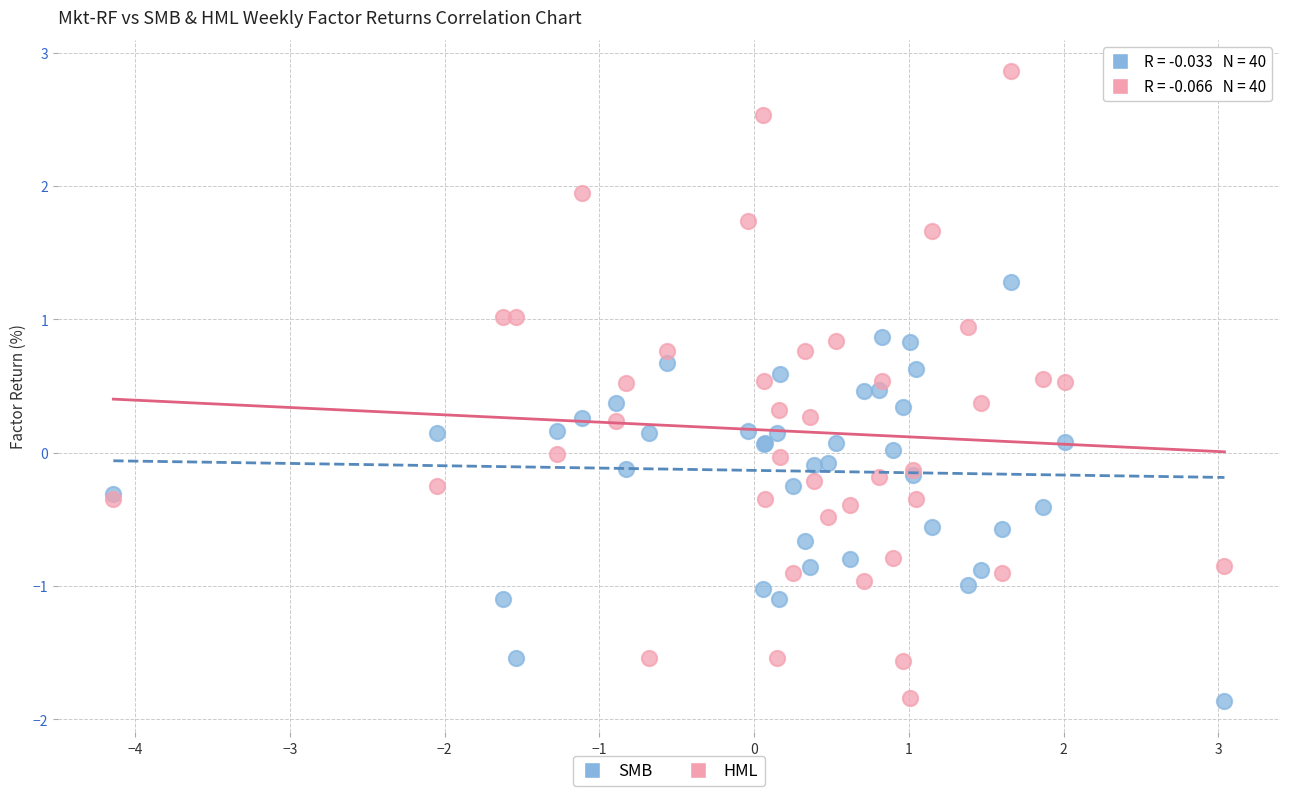

Which series reaches the maximum Y coordinate?

HML